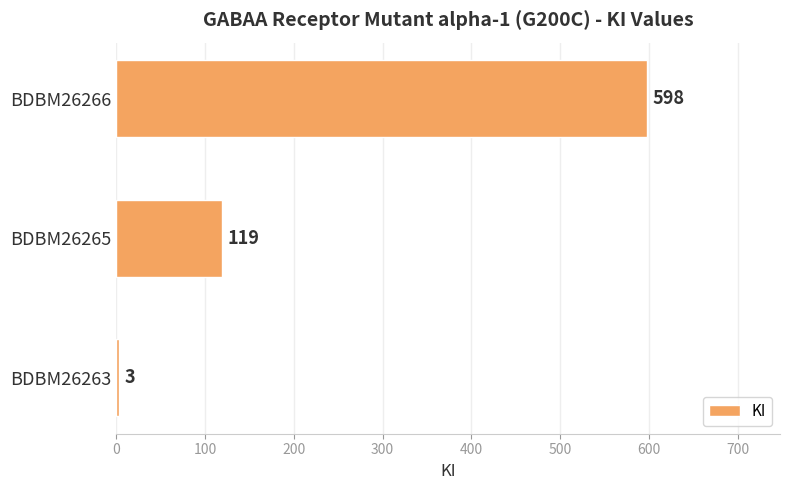

What is the change in value from BDBM26263 to BDBM26266?

+595